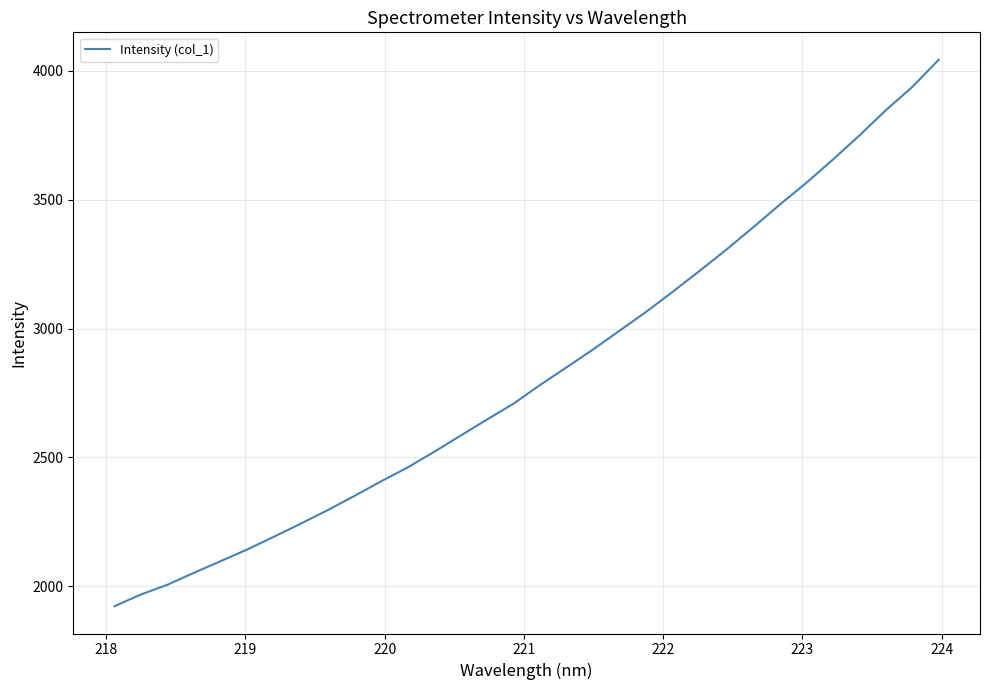

What is the smallest value displayed?

1922.5